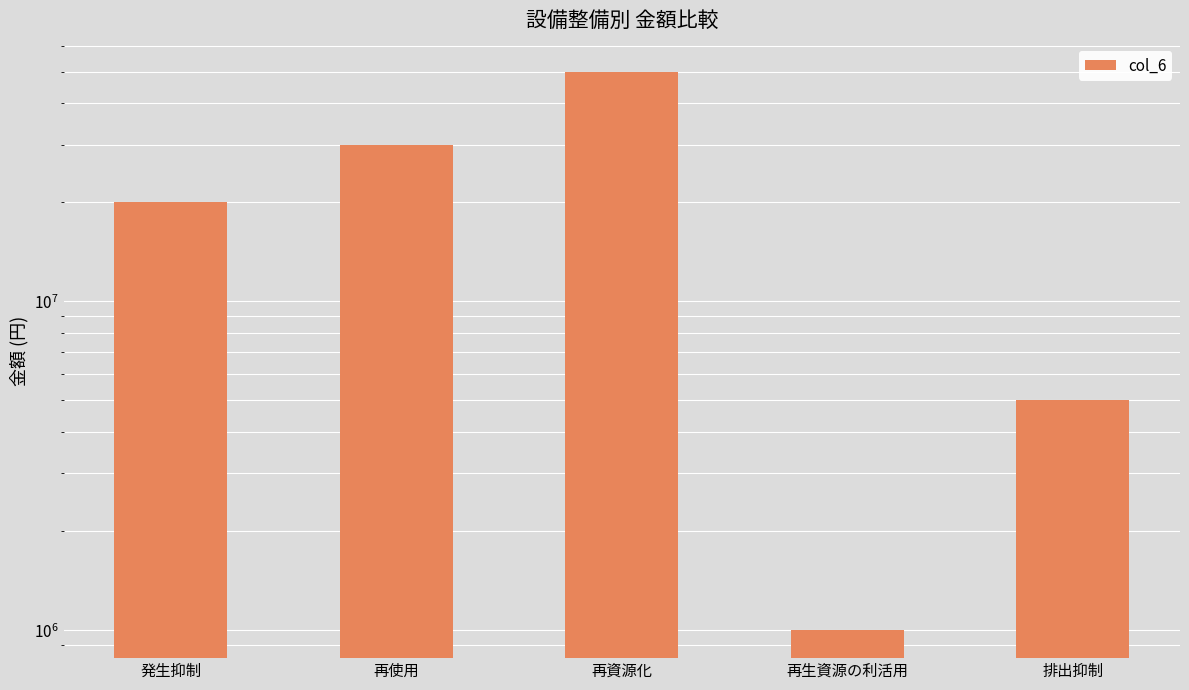

How many values are below 20000000?

2